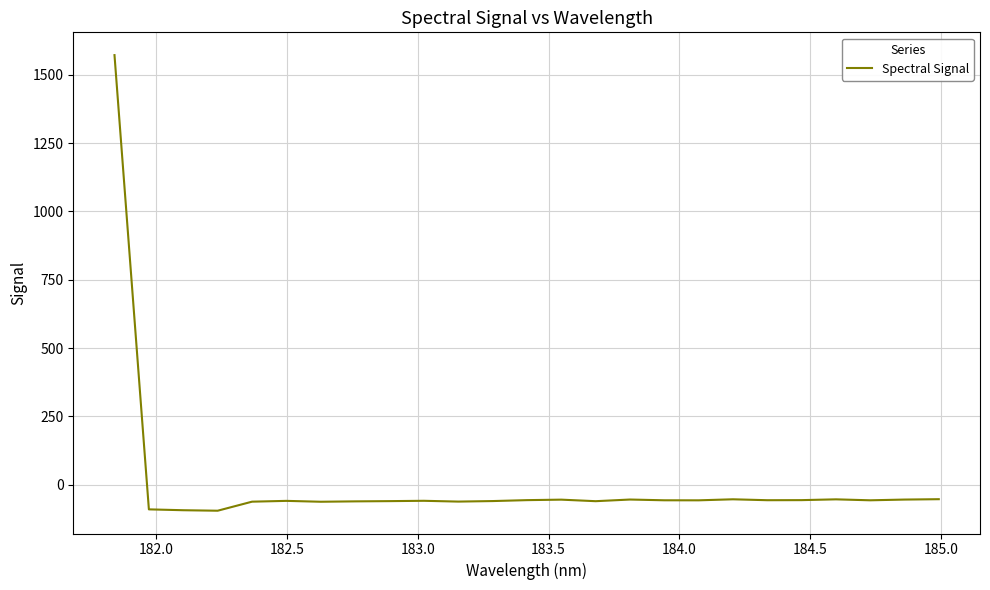

What is the difference between the maximum and minimum values?

1666.8